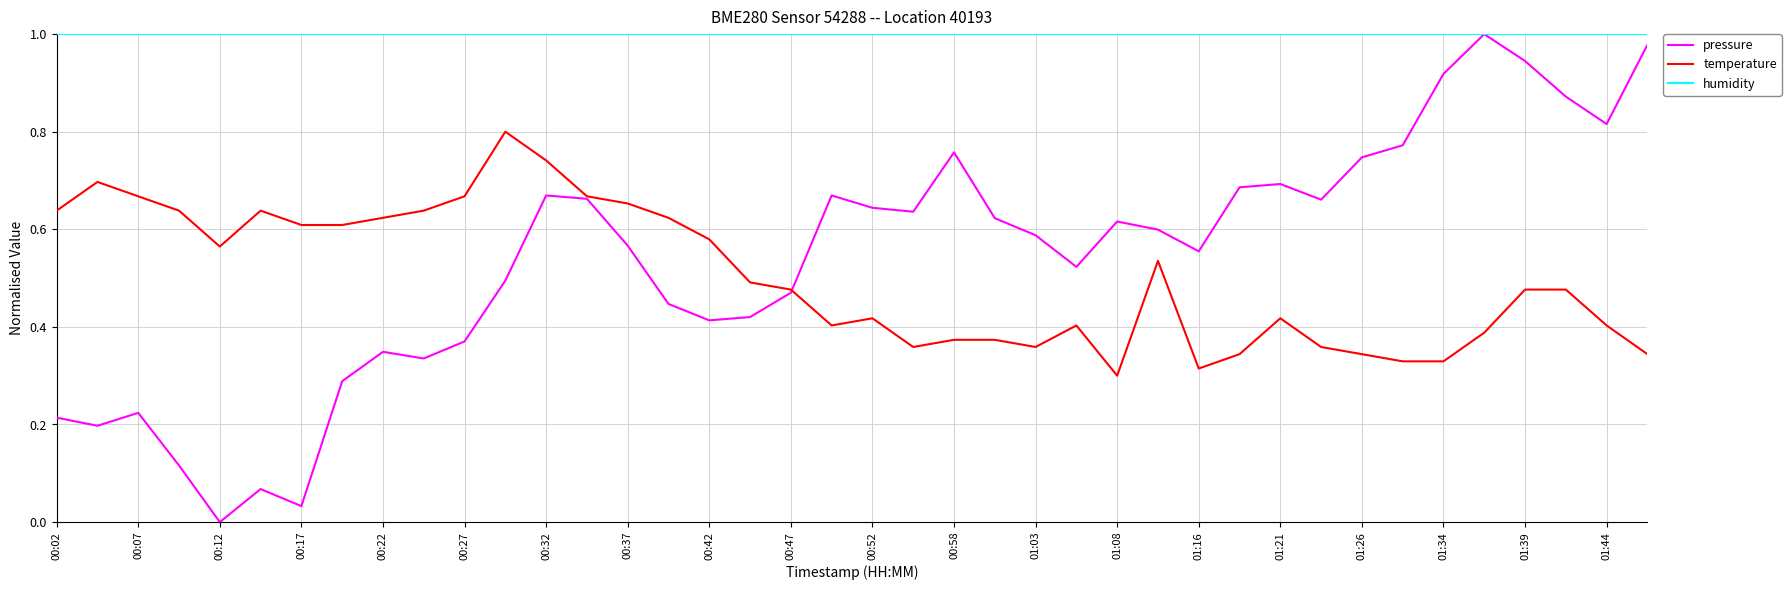

True or false: temperature and humidity cross at least once.

False